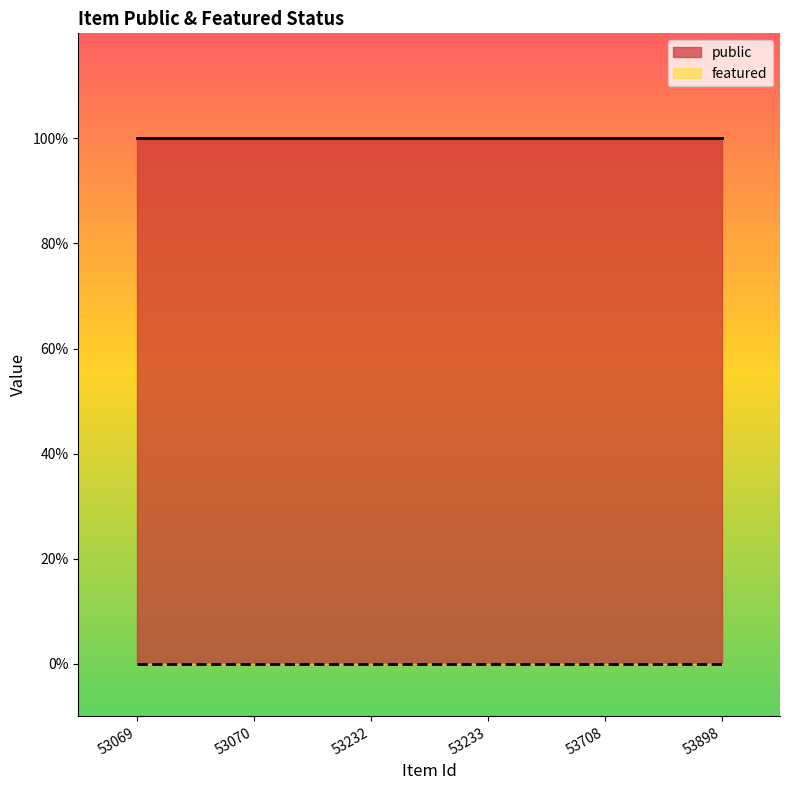

Where is public nearest to the value 1?

53069